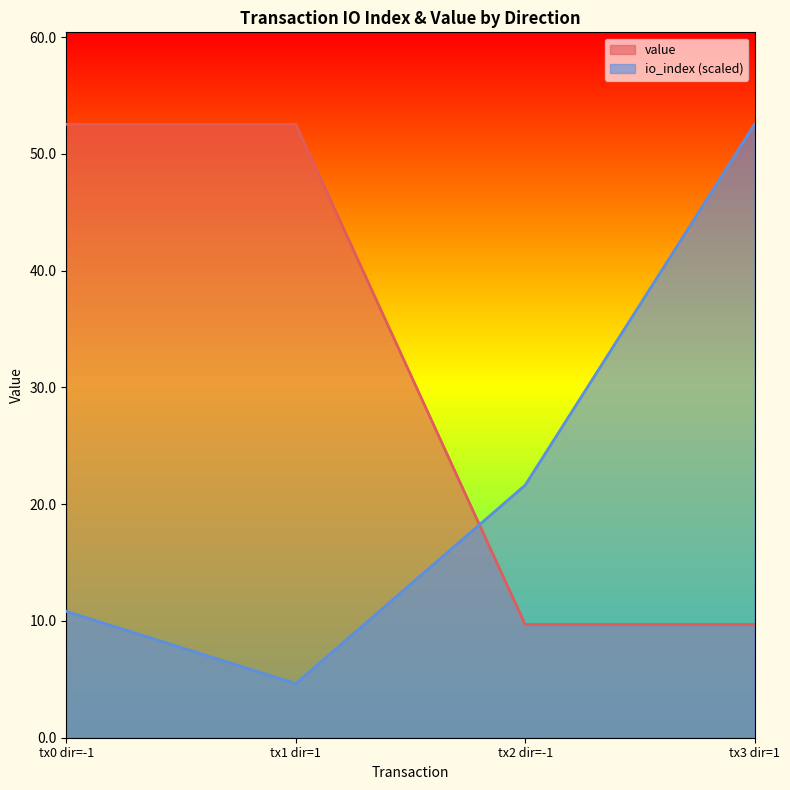

What is the spread (max minus min) of values at tx0 dir=-1?

41.7